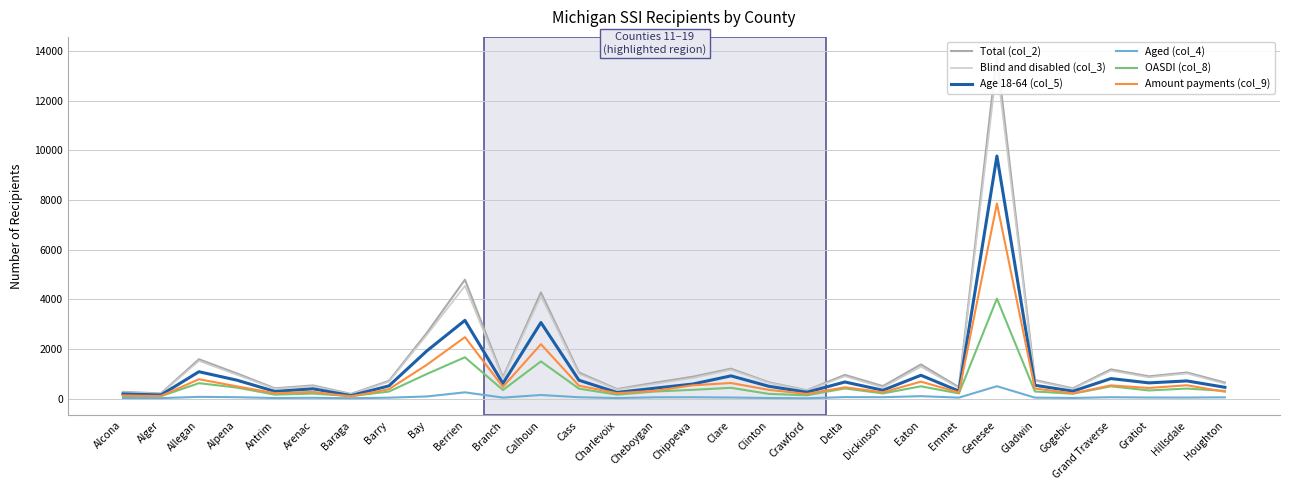

Rank the categories by Total (col_2) value from lowest to highest.

Baraga, Alger, Alcona, Crawford, Charlevoix, Antrim, Gogebic, Emmet, Dickinson, Arenac, Cheboygan, Houghton, Clinton, Barry, Gladwin, Branch, Chippewa, Gratiot, Delta, Alpena, Hillsdale, Cass, Grand Traverse, Clare, Eaton, Allegan, Bay, Calhoun, Berrien, Genesee